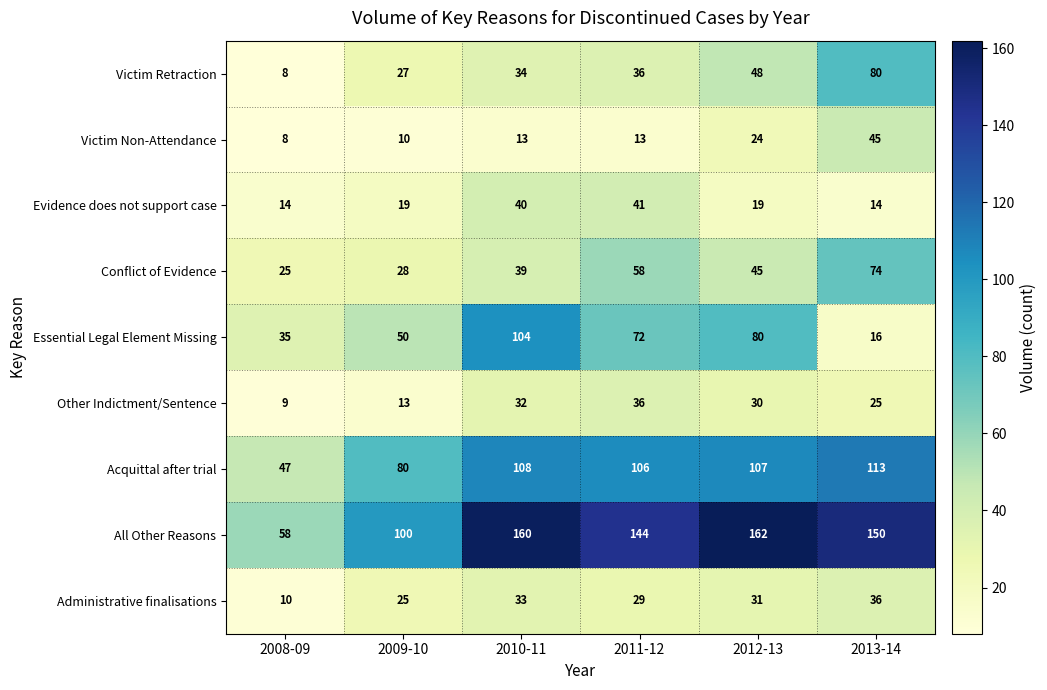

Rank the series at 2013-14 from lowest to highest value.

Evidence does not support case, Essential Legal Element Missing, Other Indictment/Sentence, Administrative finalisations, Victim Non-Attendance, Conflict of Evidence, Victim Retraction, Acquittal after trial, All Other Reasons